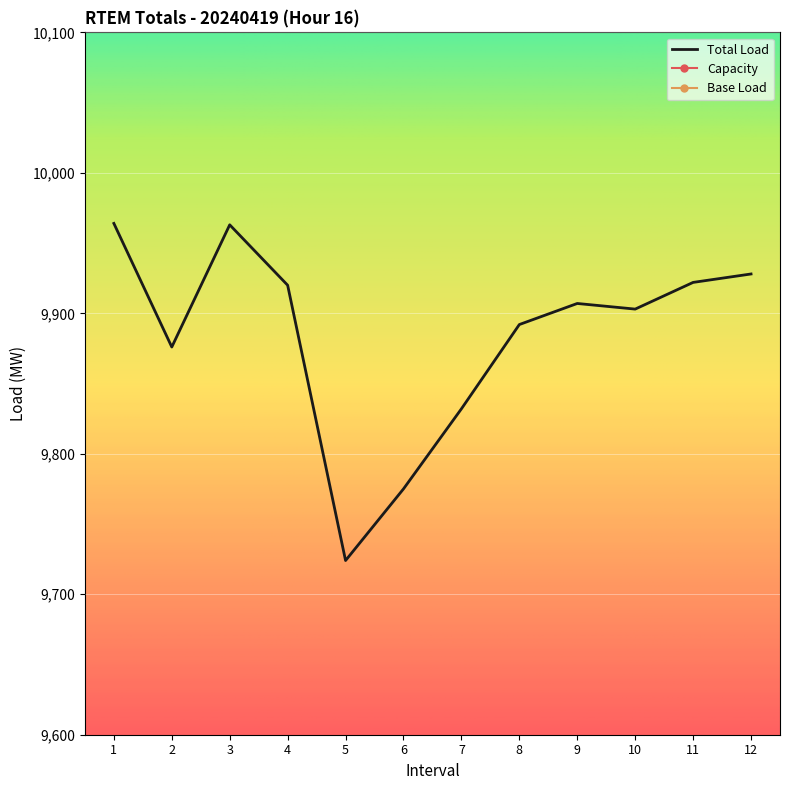

Reading right to left, transcribe all the data shown in this chart.

Total Load: 12=9928.0	11=9922.0	10=9903.0	9=9907.0	8=9892.0	7=9832.0	6=9775.0	5=9724.0	4=9920.0	3=9963.0	2=9876.0	1=9964.0
Capacity: 12=994.2	11=994.2	10=994.2	9=994.2	8=994.2	7=994.2	6=994.2	5=994.2	4=994.2	3=994.2	2=994.2	1=994.2
Base Load: 12=423.8	11=423.8	10=423.8	9=423.8	8=423.8	7=423.8	6=423.8	5=423.8	4=423.8	3=423.8	2=423.8	1=423.8